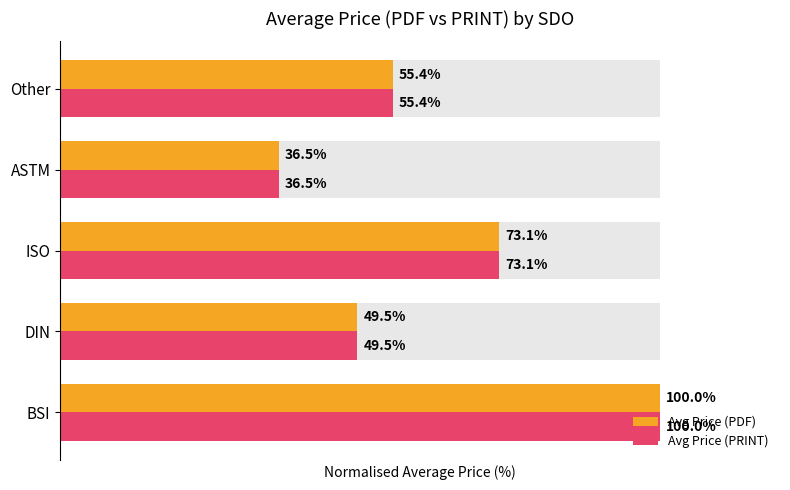

Which series has the largest range (max minus min)?

Avg Price (PDF)